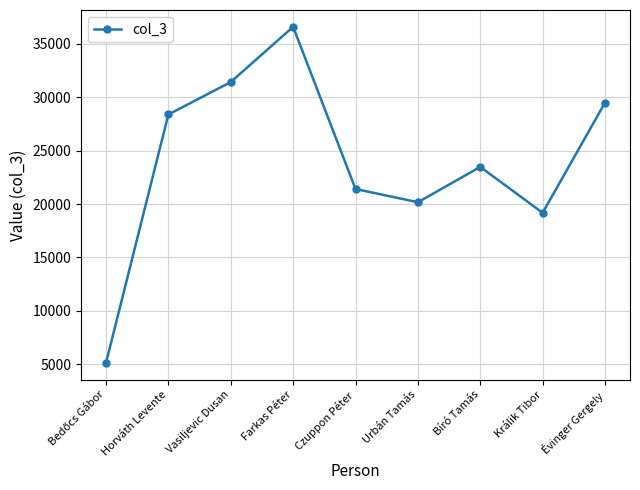

What is the label of the 4th point from the left?

Farkas Péter